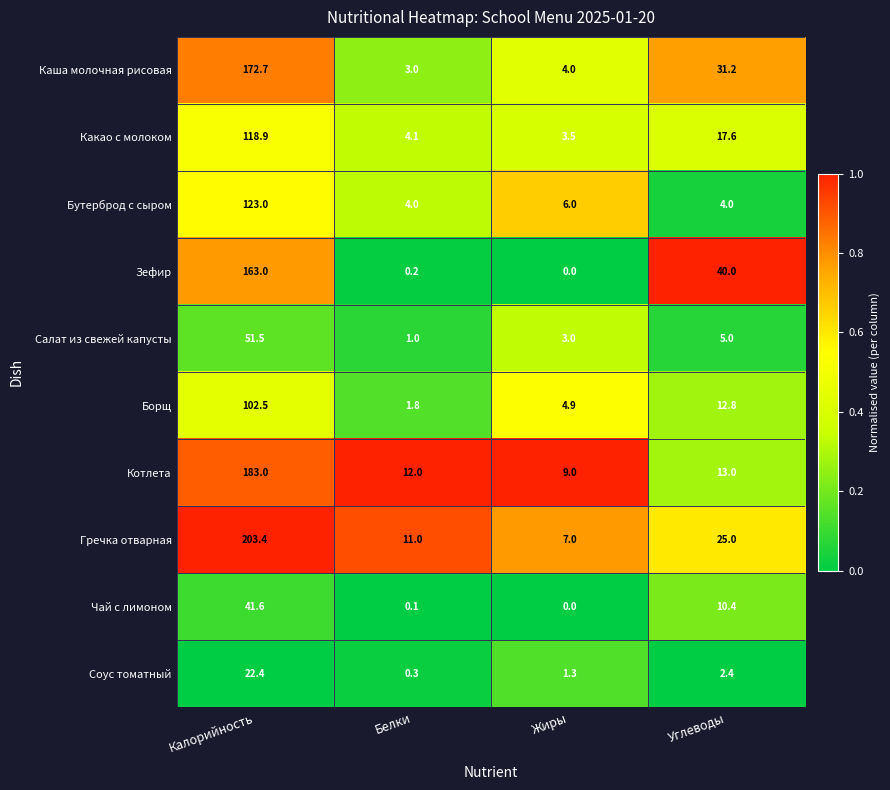

Which series changed the most between Калорийность and Углеводы?

Гречка отварная